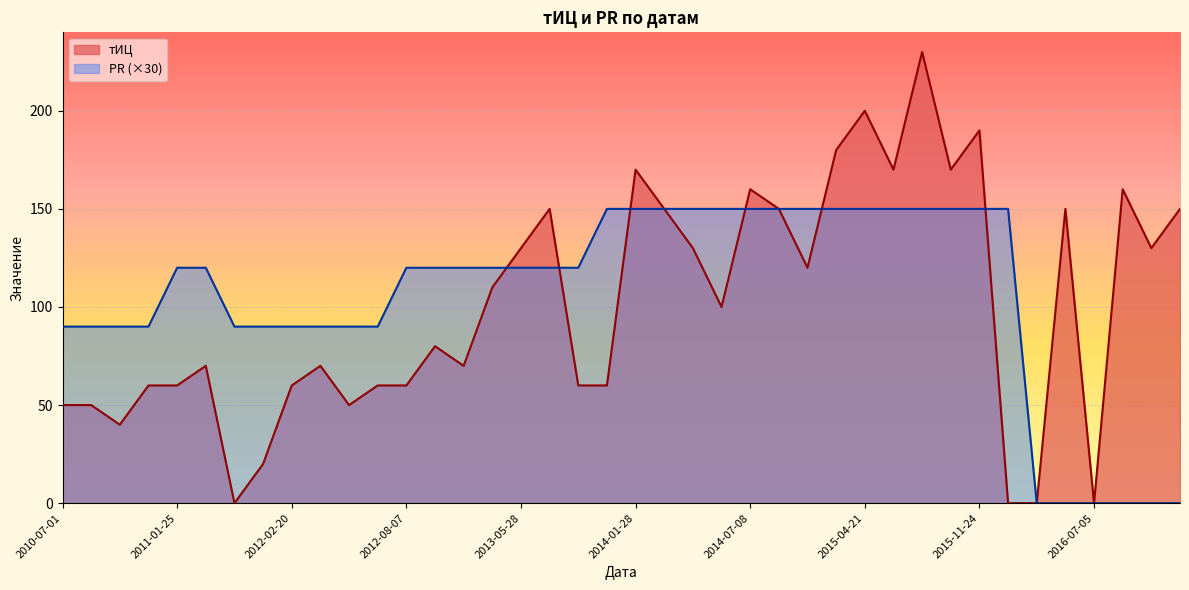

What is the difference between the second highest and minimum values in the PR series?

150